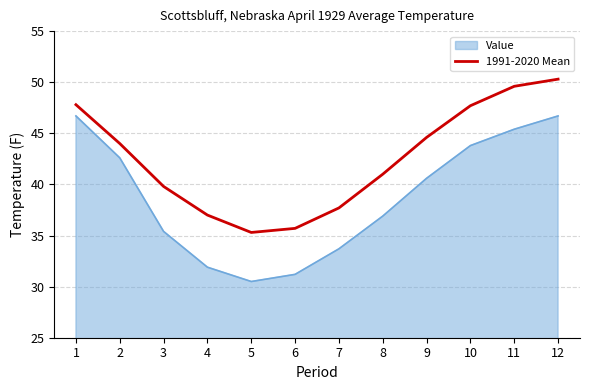

What is the spread (max minus min) of values at 10?

3.9